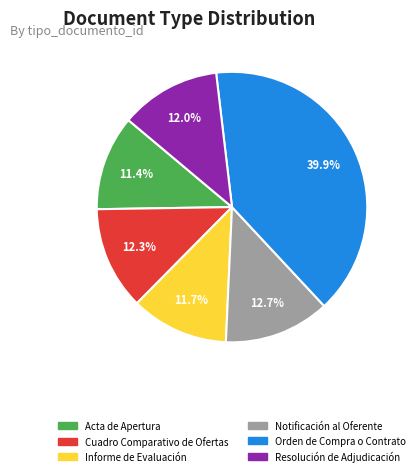

The Informe de Evaluación slice represents 23% of the pie. True or false?

False